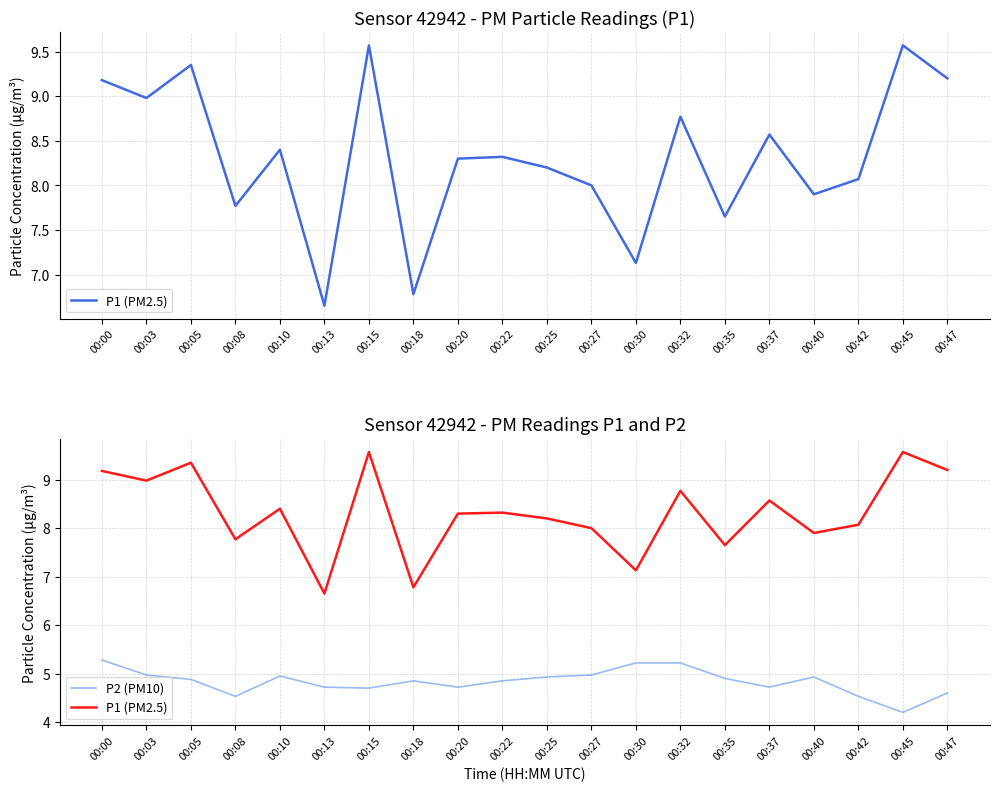

At which label is P2 (PM10) closest to 4?

00:45